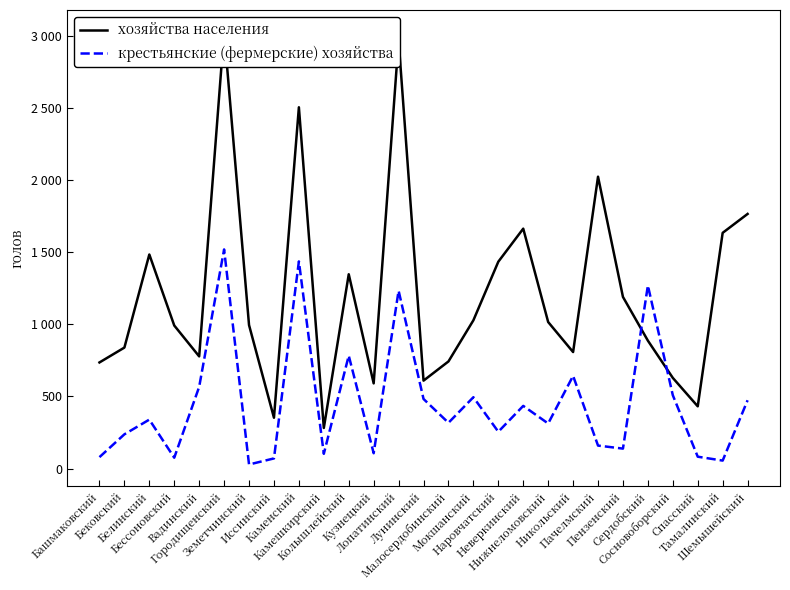

What is the label of the 9th point from the left?

Каменский